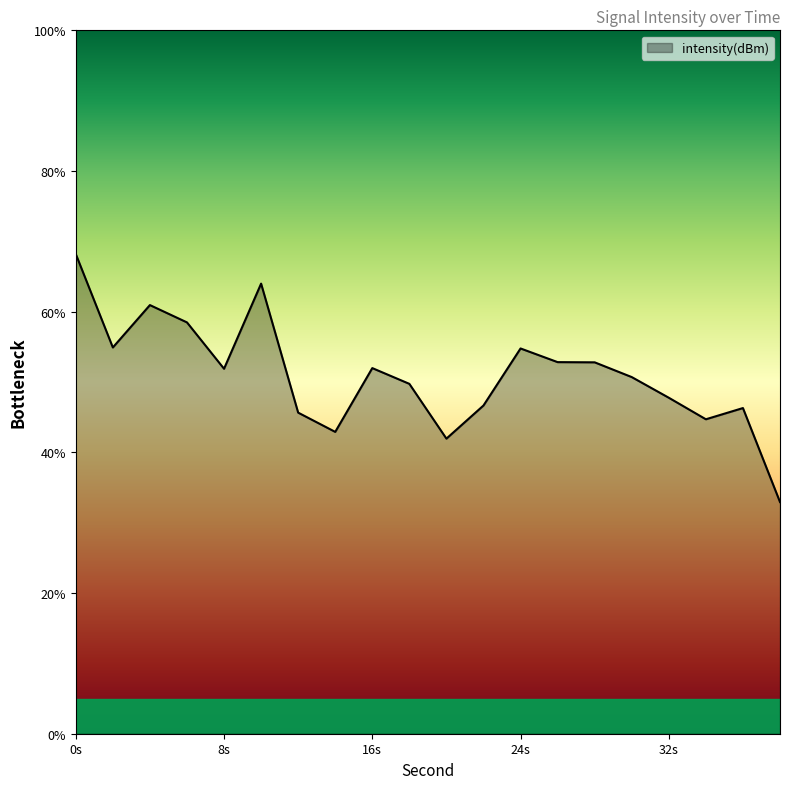

What is the greatest value displayed?

68.2